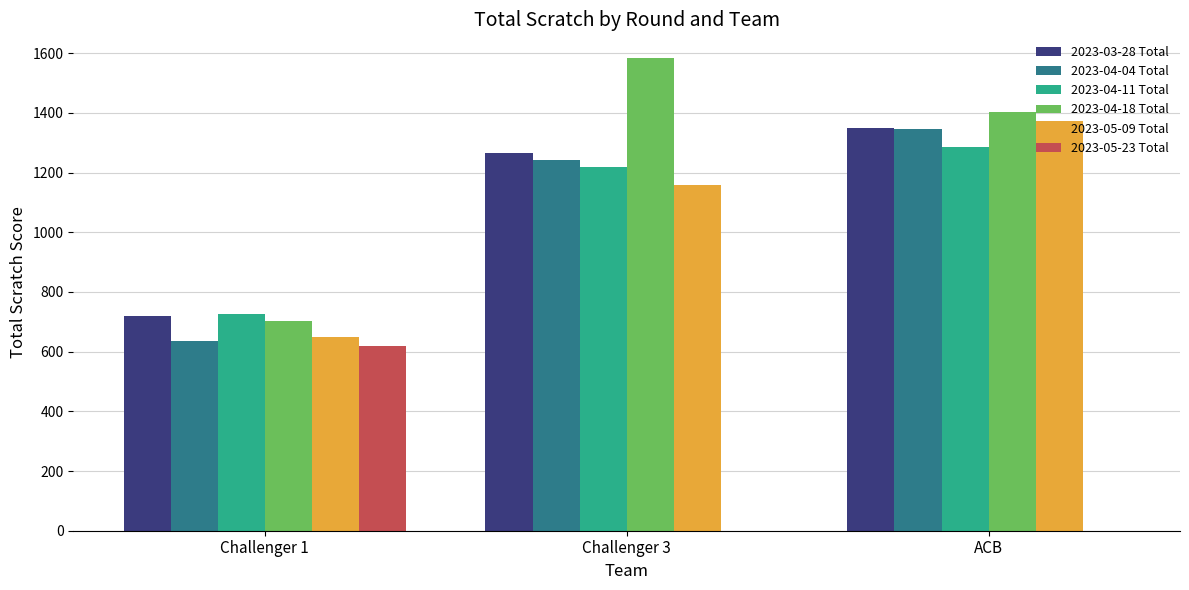

What are all the series names shown in the legend?

2023-03-28 Total, 2023-04-04 Total, 2023-04-11 Total, 2023-04-18 Total, 2023-05-09 Total, 2023-05-23 Total